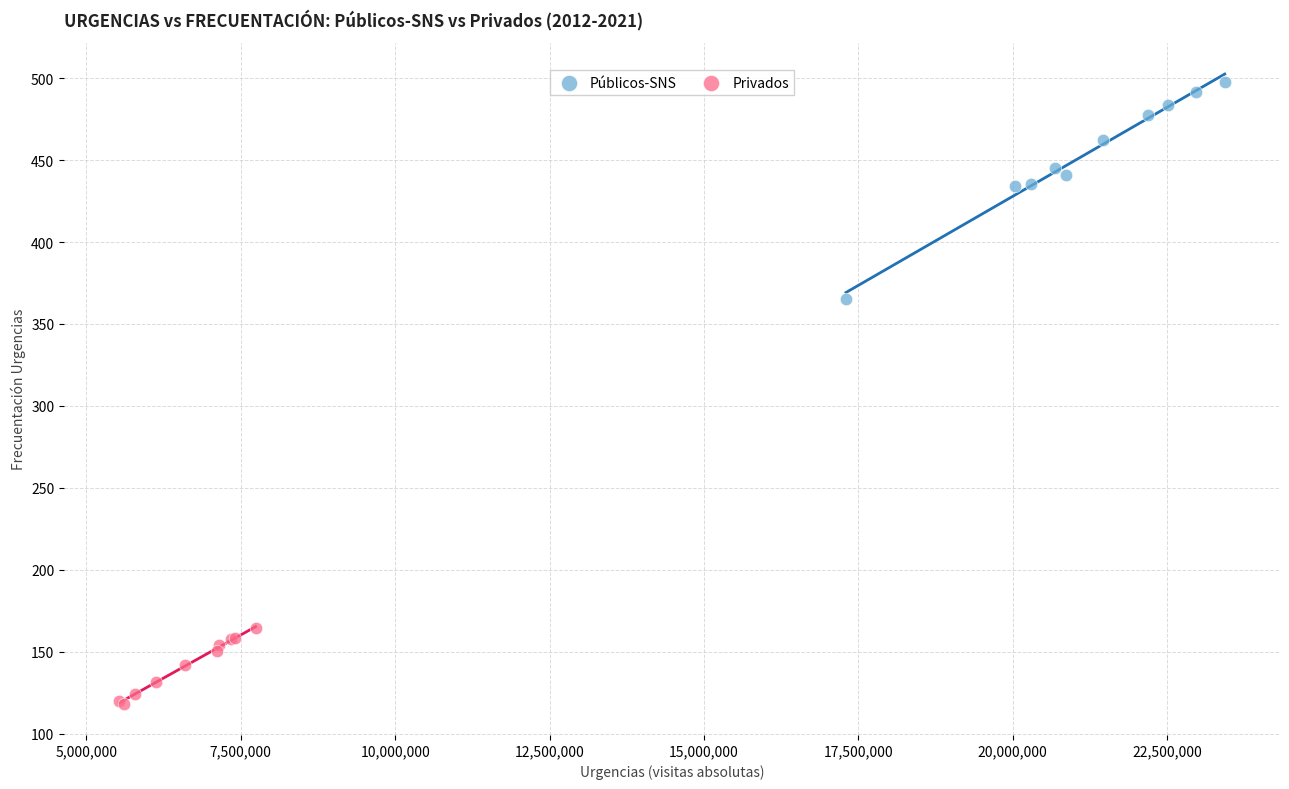

Which series contains the highest Y value?

Públicos-SNS